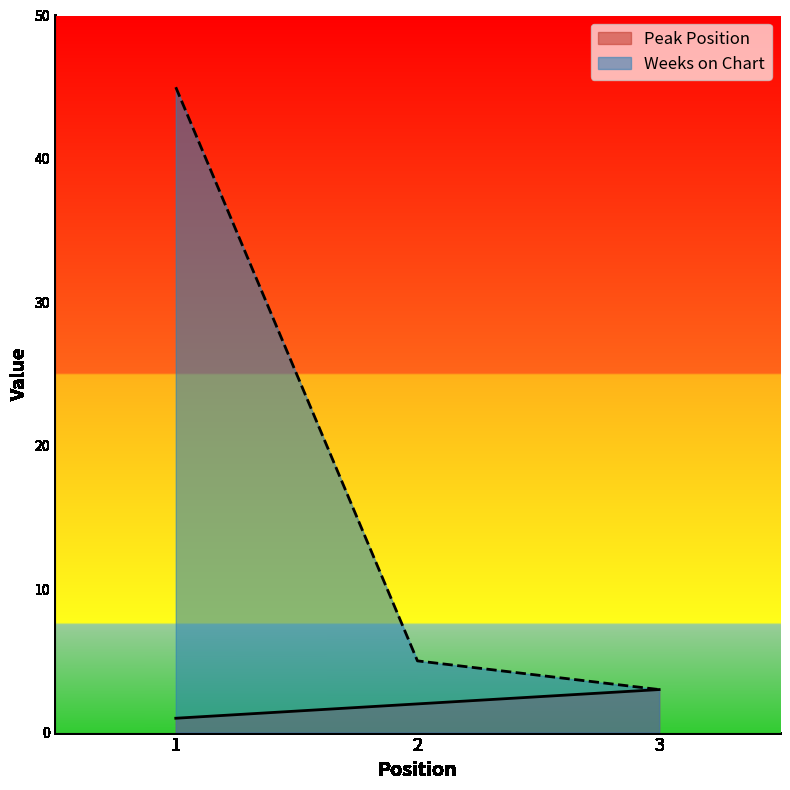

How many values in the Weeks on Chart series exceed 5?

1